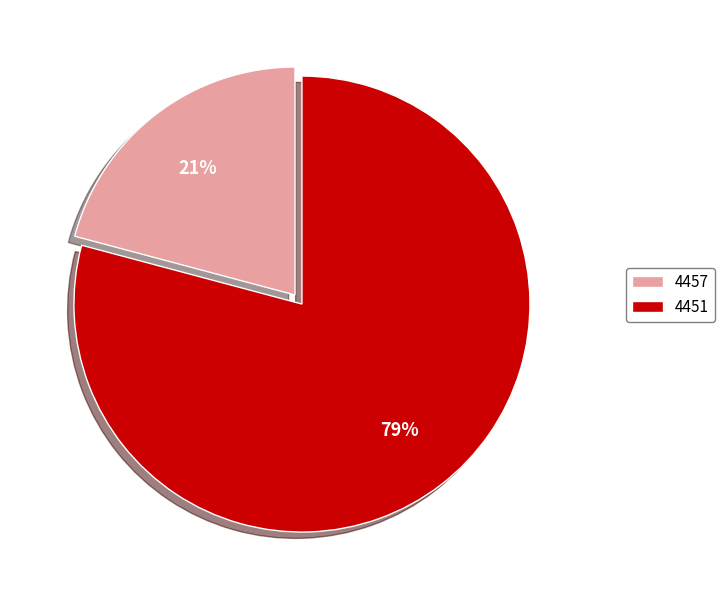

To the nearest percent, what is the combined percentage of 4451 and 4457?

100%